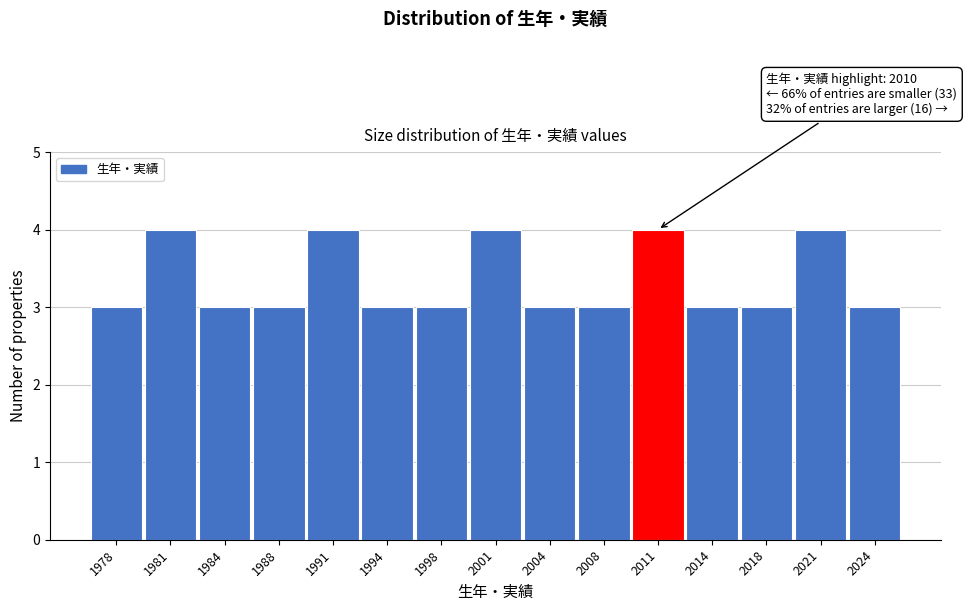

Reading left to right, transcribe all the data shown in this chart.

3	4	3	3	4	3	3	4	3	3	4	3	3	4	3